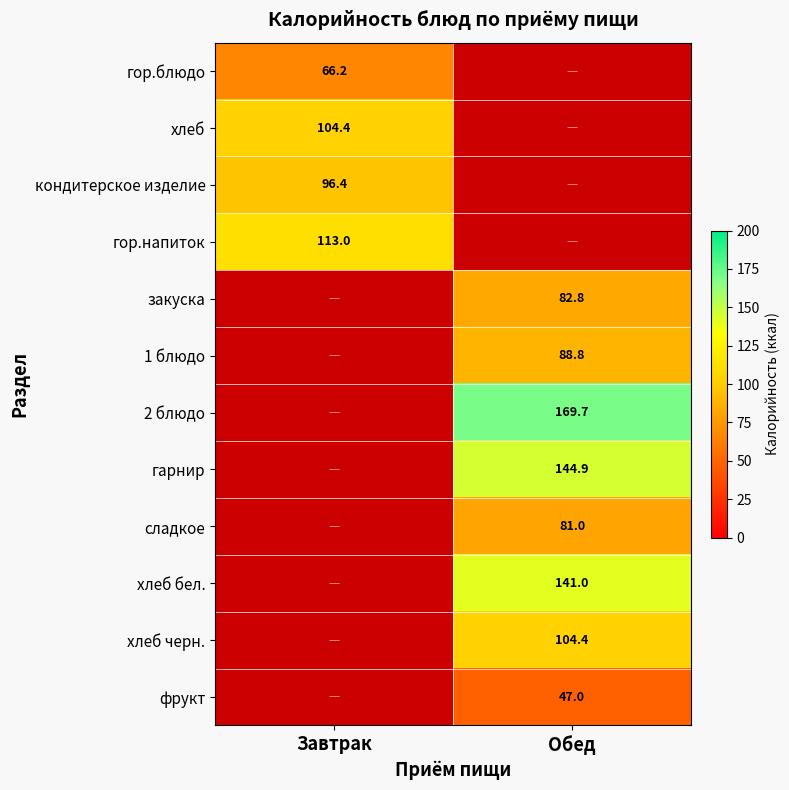

Is it true that сладкое equals 81.0 at Обед?

True